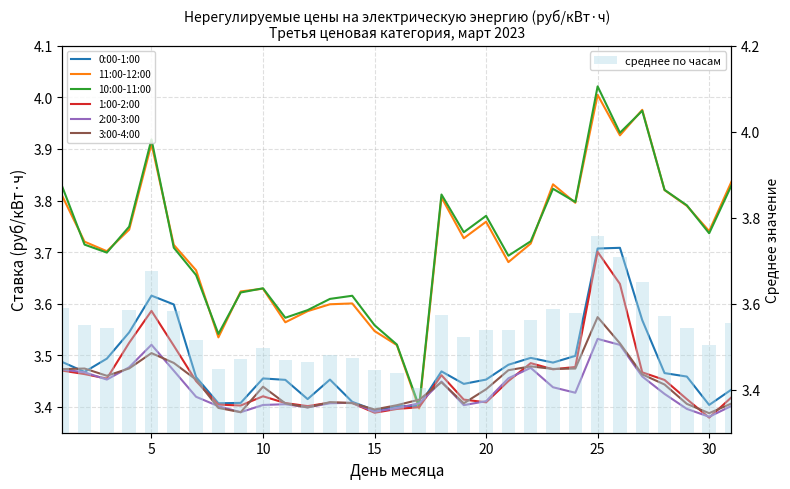

Reading left to right, what are all the values shown in this chart?

0:00-1:00: 3.5	3.5	3.5	3.5	3.6	3.6	3.5	3.4	3.4	3.5	3.5	3.4	3.5	3.4	3.4	3.4	3.4	3.5	3.4	3.5	3.5	3.5	3.5	3.5	3.7	3.7	3.6	3.5	3.5	3.4	3.4
11:00-12:00: 3.8	3.7	3.7	3.7	3.9	3.7	3.7	3.5	3.6	3.6	3.6	3.6	3.6	3.6	3.5	3.5	3.4	3.8	3.7	3.8	3.7	3.7	3.8	3.8	4.0	3.9	4.0	3.8	3.8	3.7	3.8
10:00-11:00: 3.8	3.7	3.7	3.7	3.9	3.7	3.7	3.5	3.6	3.6	3.6	3.6	3.6	3.6	3.6	3.5	3.4	3.8	3.7	3.8	3.7	3.7	3.8	3.8	4.0	3.9	4.0	3.8	3.8	3.7	3.8
1:00-2:00: 3.5	3.5	3.5	3.5	3.6	3.5	3.5	3.4	3.4	3.4	3.4	3.4	3.4	3.4	3.4	3.4	3.4	3.5	3.4	3.4	3.5	3.5	3.5	3.5	3.7	3.6	3.5	3.5	3.4	3.4	3.4
2:00-3:00: 3.5	3.5	3.5	3.5	3.5	3.5	3.4	3.4	3.4	3.4	3.4	3.4	3.4	3.4	3.4	3.4	3.4	3.4	3.4	3.4	3.5	3.5	3.4	3.4	3.5	3.5	3.5	3.4	3.4	3.4	3.4
3:00-4:00: 3.5	3.5	3.5	3.5	3.5	3.5	3.5	3.4	3.4	3.4	3.4	3.4	3.4	3.4	3.4	3.4	3.4	3.4	3.4	3.4	3.5	3.5	3.5	3.5	3.6	3.5	3.5	3.4	3.4	3.4	3.4